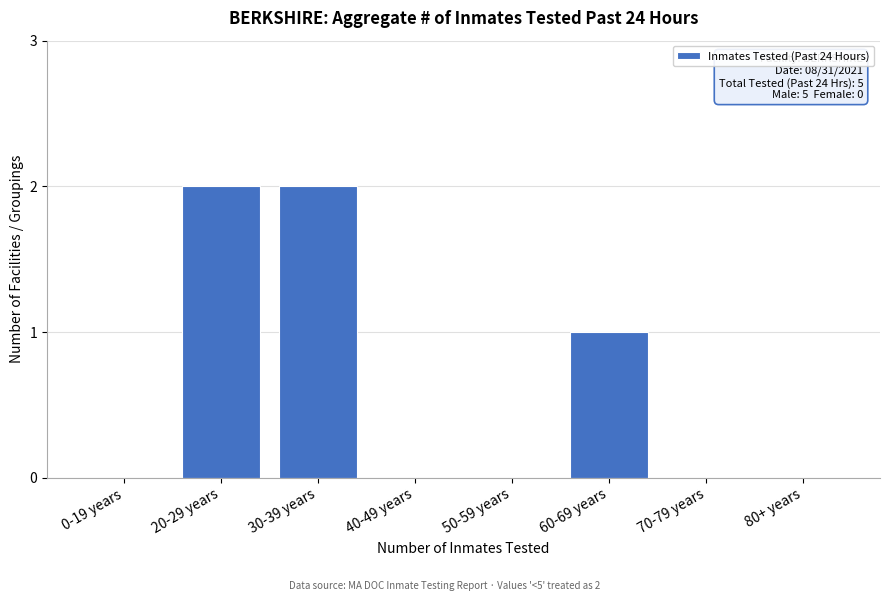

Reading left to right, extract all data points from this chart.

0-19 years=0	20-29 years=2	30-39 years=2	40-49 years=0	50-59 years=0	60-69 years=1	70-79 years=0	80+ years=0